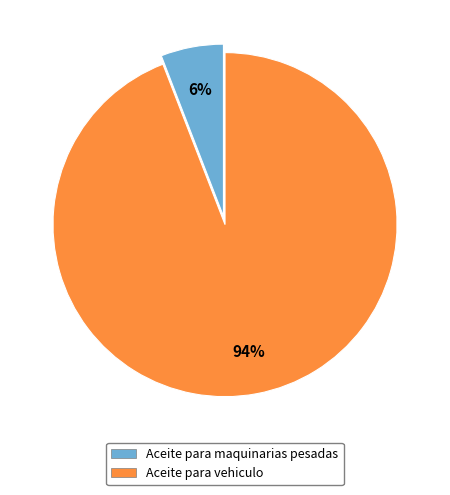

To the nearest percent, what is the combined percentage of Aceite para maquinarias pesadas and Aceite para vehiculo?

100%